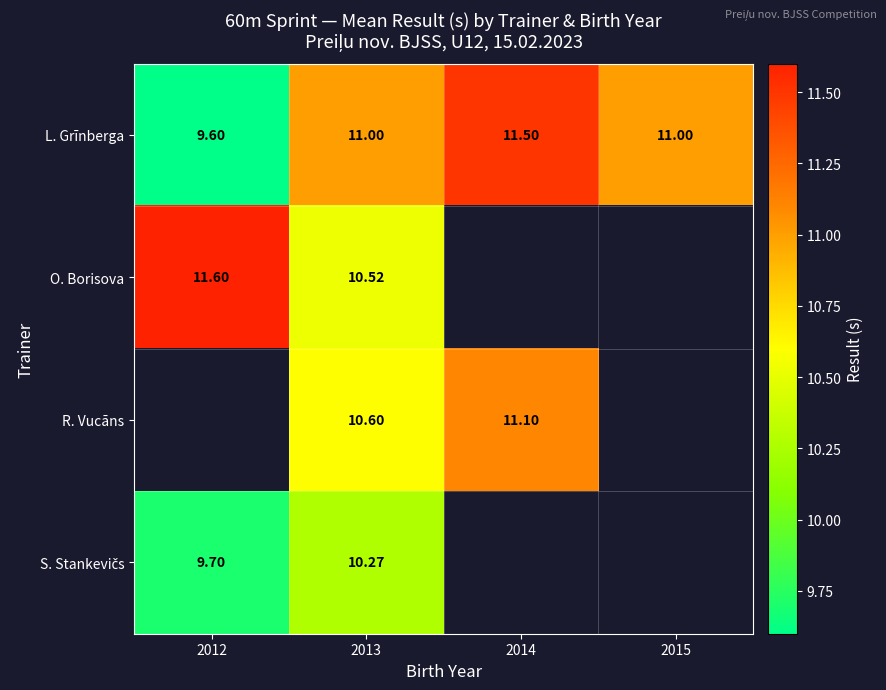

Which category has the lowest value across all series?

2012